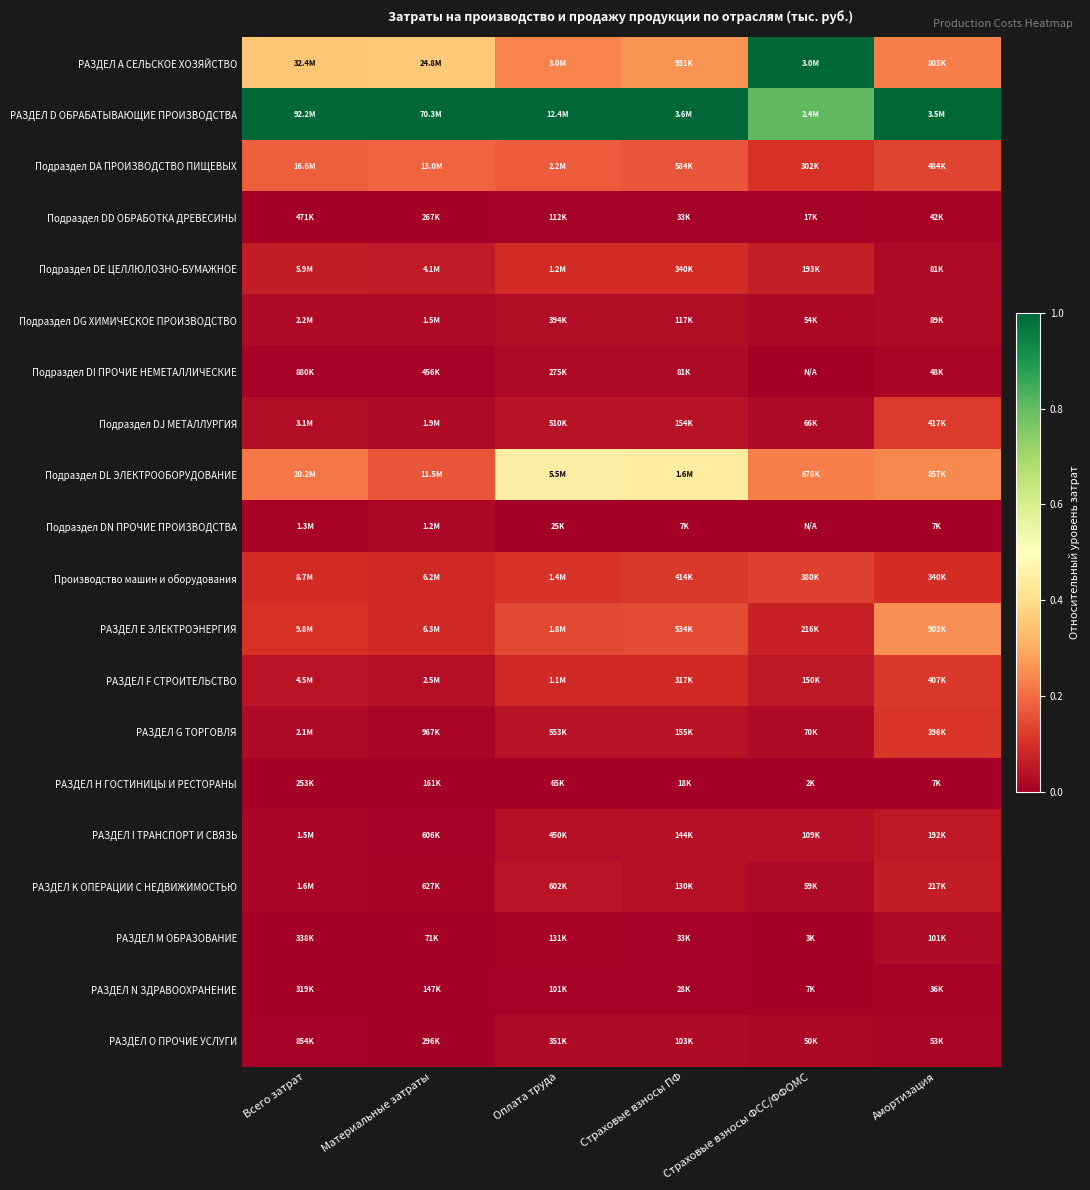

Which category has the highest value across all series?

Страховые взносы ФСС/ФФОМС